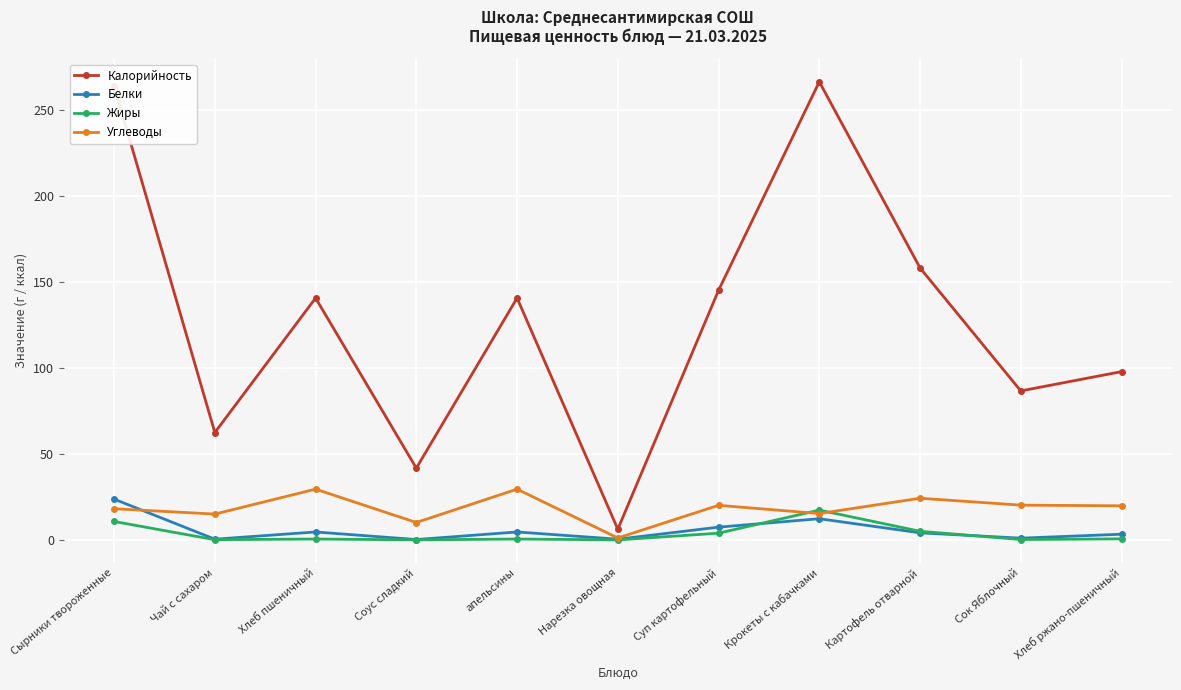

What is the label of the 4th point from the left?

Соус сладкий